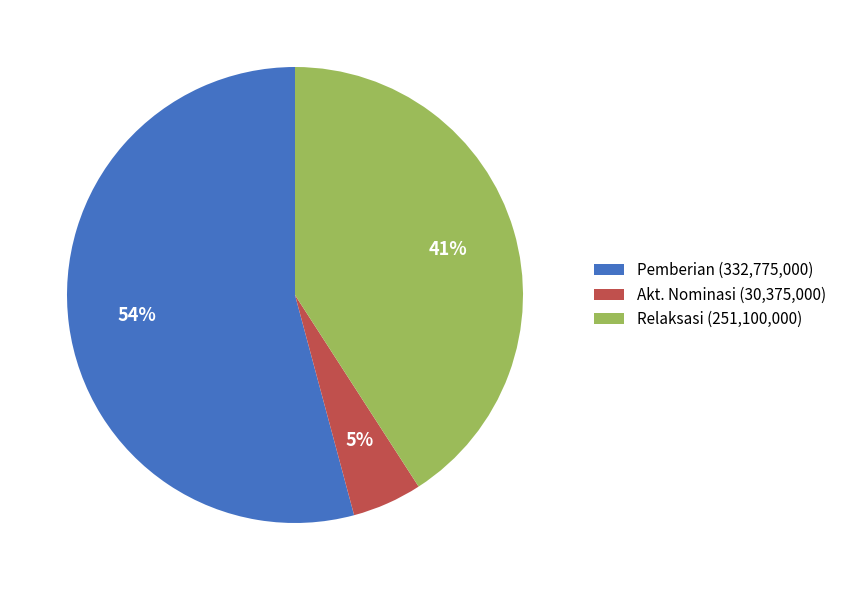

What percentage is the Akt. Nominasi (30,375,000) slice, to the nearest percent?

5%